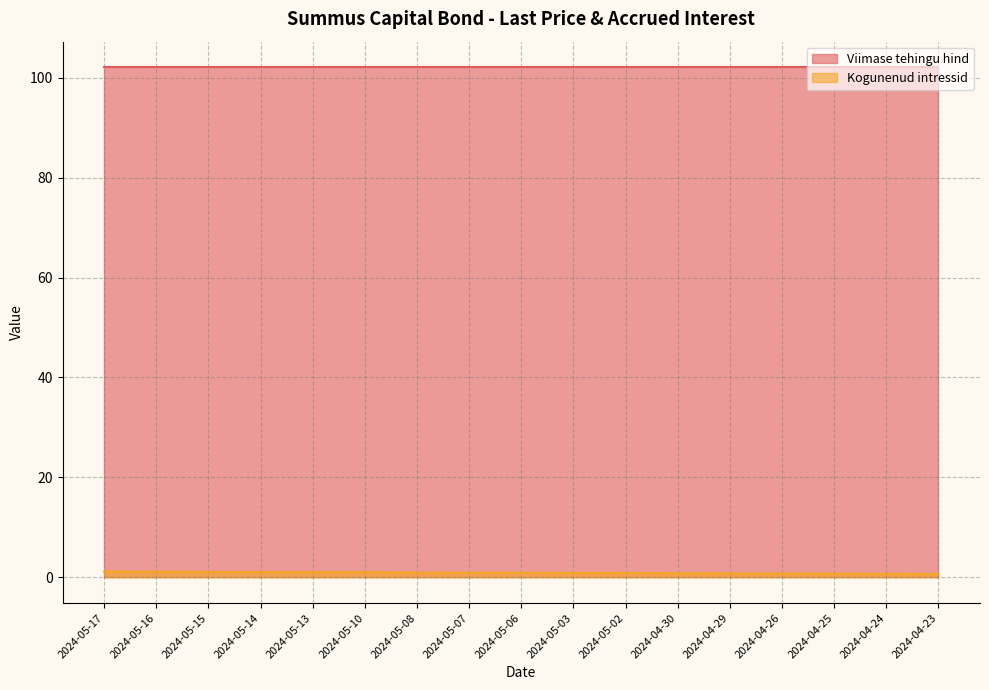

Which label corresponds to the smallest value in the chart?

2024-04-23